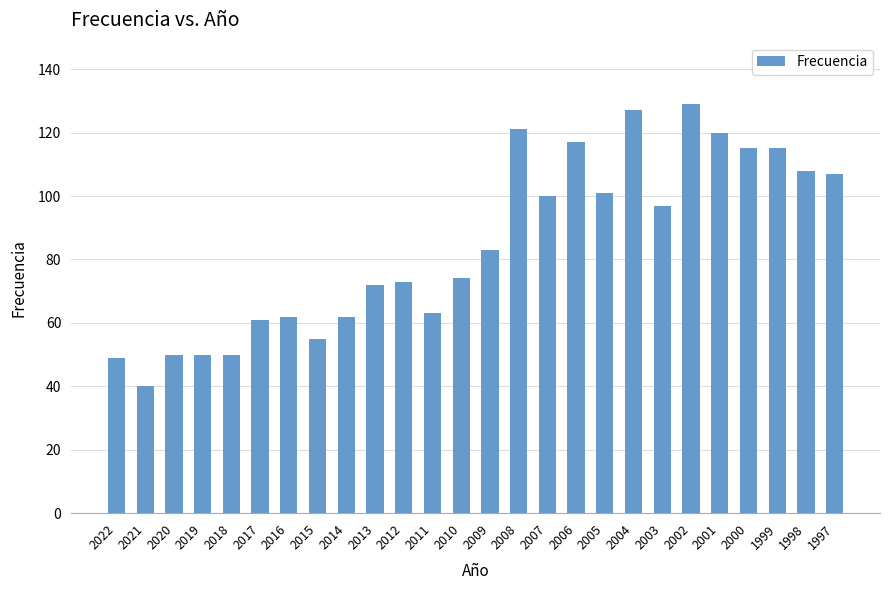

Reading right to left, list all the values displayed in this chart.

107	108	115	115	120	129	97	127	101	117	100	121	83	74	63	73	72	62	55	62	61	50	50	50	40	49